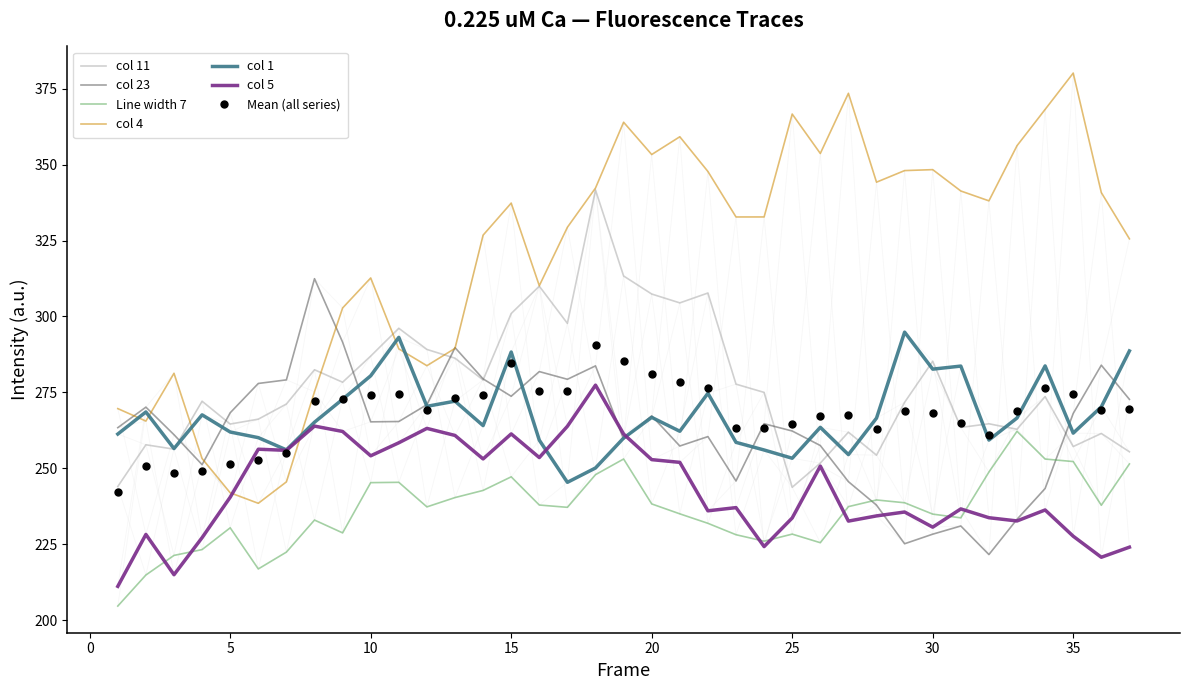

What is the maximum value for Mean (all series)?

290.5